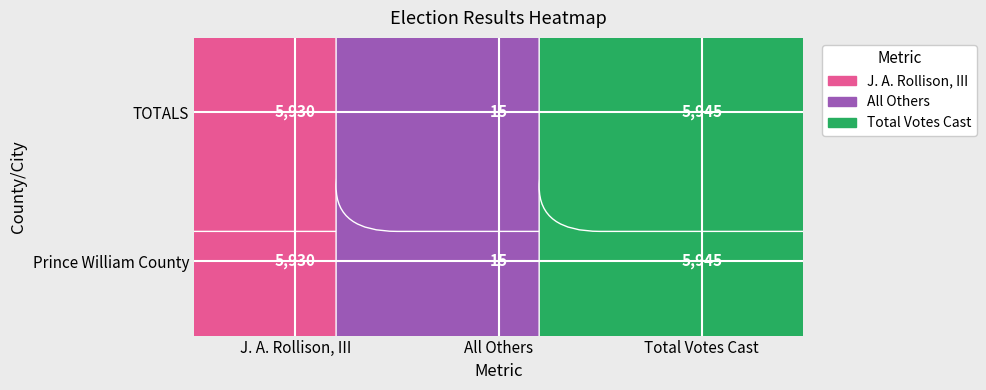

Reading left to right, transcribe all the data shown in this chart.

Prince William County: 5930	15	5945
TOTALS: 5930	15	5945